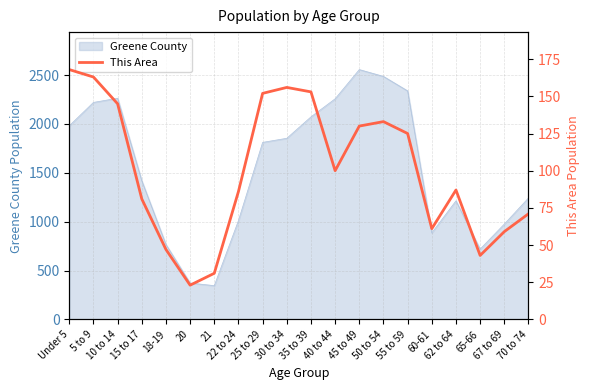

List the labels in order of value, smallest first.

20, 21, 65-66, 18-19, 67 to 69, 60-61, 70 to 74, 15 to 17, 22 to 24, 62 to 64, 40 to 44, 55 to 59, 45 to 49, 50 to 54, 10 to 14, 25 to 29, 35 to 39, 30 to 34, 5 to 9, Under 5